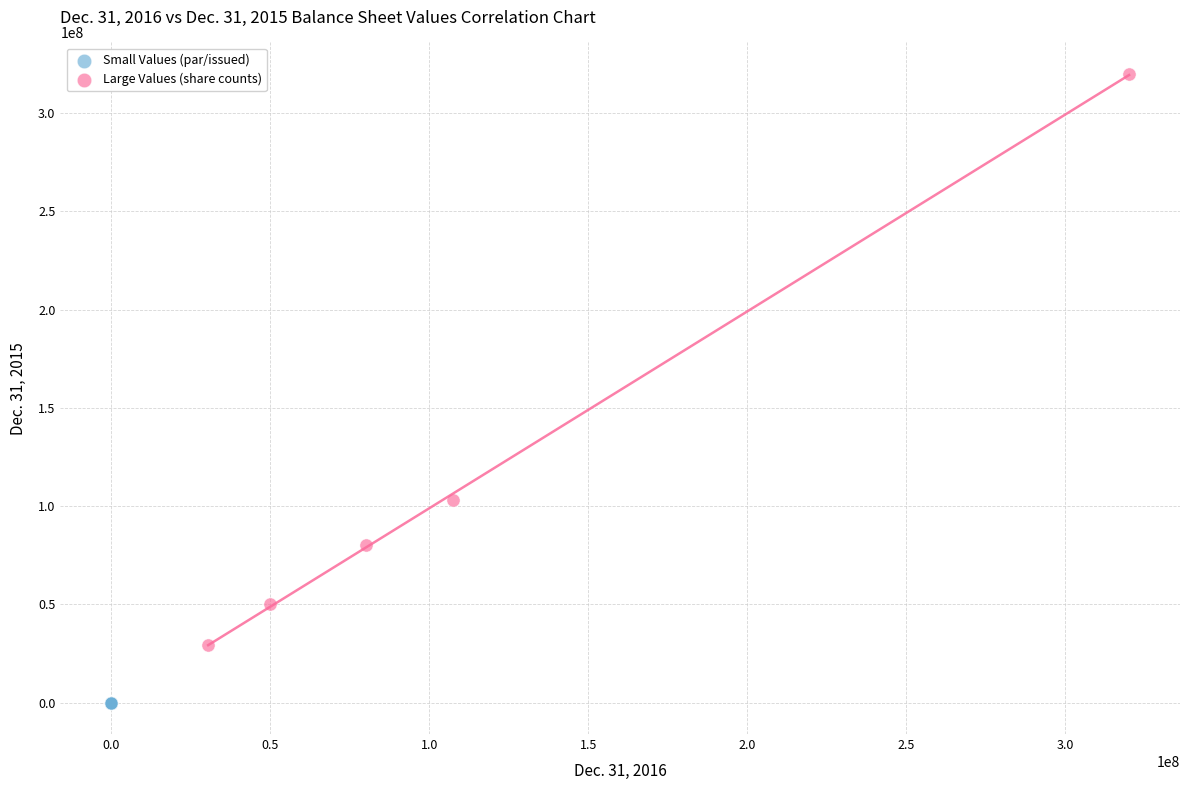

What are all the series names shown in the legend?

Small Values (par/issued), Large Values (share counts)